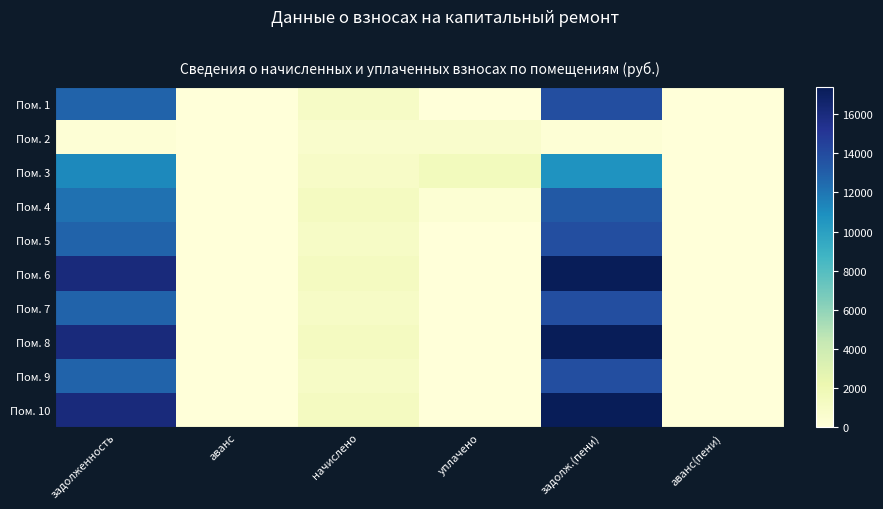

Rank the series by their maximum value, from lowest to highest.

Пом. 2, Пом. 3, Пом. 4, Пом. 1, Пом. 5, Пом. 7, Пом. 9, Пом. 6, Пом. 8, Пом. 10